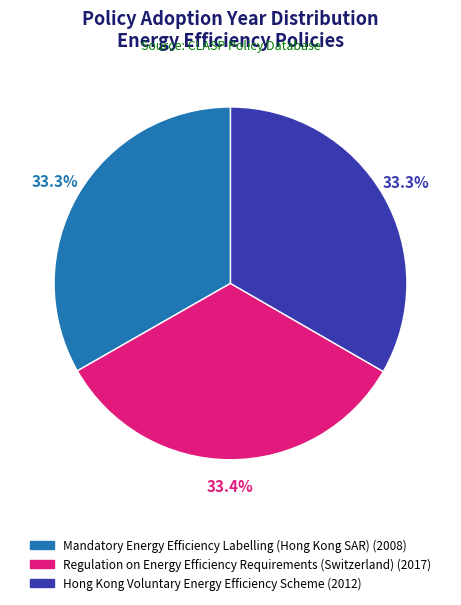

Is the sum of Hong Kong Voluntary Energy Efficiency Scheme and Mandatory Energy Efficiency Labelling (Hong Kong SAR) greater than half?

Yes